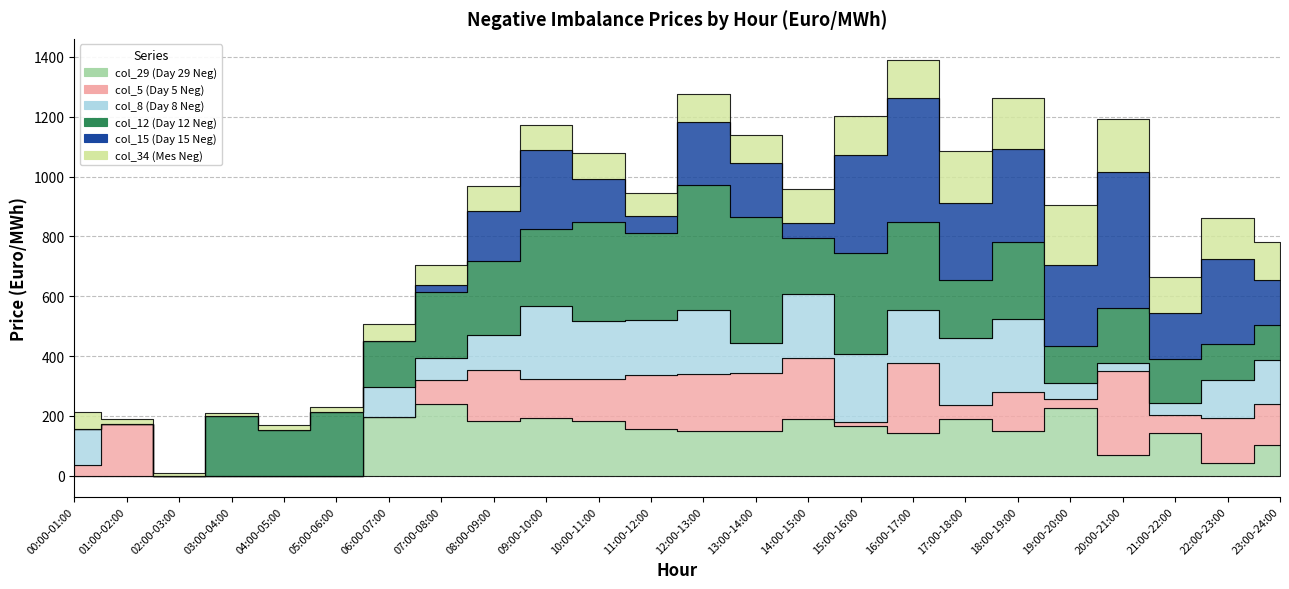

Reading left to right, what are all the values shown in this chart?

col_29 (Day 29 Neg): 00:00-01:00=0.0	01:00-02:00=0.0	02:00-03:00=0.0	03:00-04:00=0.0	04:00-05:00=0.0	05:00-06:00=0.0	06:00-07:00=197.6	07:00-08:00=240.4	08:00-09:00=182.5	09:00-10:00=193.2	10:00-11:00=181.4	11:00-12:00=157.9	12:00-13:00=149.5	13:00-14:00=149.5	14:00-15:00=191.1	15:00-16:00=166.5	16:00-17:00=142.0	17:00-18:00=190.0	18:00-19:00=148.2	19:00-20:00=225.3	20:00-21:00=67.7	21:00-22:00=141.5	22:00-23:00=42.2	23:00-24:00=102.0
col_5 (Day 5 Neg): 00:00-01:00=37.2	01:00-02:00=173.0	02:00-03:00=0.0	03:00-04:00=0.0	04:00-05:00=0.0	05:00-06:00=0.0	06:00-07:00=0.0	07:00-08:00=80.4	08:00-09:00=172.0	09:00-10:00=130.6	10:00-11:00=141.3	11:00-12:00=177.9	12:00-13:00=189.0	13:00-14:00=195.3	14:00-15:00=201.6	15:00-16:00=12.7	16:00-17:00=234.8	17:00-18:00=44.8	18:00-19:00=132.6	19:00-20:00=30.0	20:00-21:00=283.2	21:00-22:00=61.8	22:00-23:00=152.2	23:00-24:00=138.5
col_8 (Day 8 Neg): 00:00-01:00=117.9	01:00-02:00=0.0	02:00-03:00=0.0	03:00-04:00=0.0	04:00-05:00=0.0	05:00-06:00=0.0	06:00-07:00=99.6	07:00-08:00=74.1	08:00-09:00=114.6	09:00-10:00=242.1	10:00-11:00=193.2	11:00-12:00=184.5	12:00-13:00=214.2	13:00-14:00=99.3	14:00-15:00=216.3	15:00-16:00=226.8	16:00-17:00=178.4	17:00-18:00=224.9	18:00-19:00=241.6	19:00-20:00=54.6	20:00-21:00=24.5	21:00-22:00=40.5	22:00-23:00=126.6	23:00-24:00=145.4
col_12 (Day 12 Neg): 00:00-01:00=0.0	01:00-02:00=0.0	02:00-03:00=0.0	03:00-04:00=198.4	04:00-05:00=153.8	05:00-06:00=214.2	06:00-07:00=151.8	07:00-08:00=220.5	08:00-09:00=249.9	09:00-10:00=260.4	10:00-11:00=330.4	11:00-12:00=291.8	12:00-13:00=420.0	13:00-14:00=420.0	14:00-15:00=184.0	15:00-16:00=337.1	16:00-17:00=292.6	17:00-18:00=192.9	18:00-19:00=258.2	19:00-20:00=124.2	20:00-21:00=186.0	21:00-22:00=145.3	22:00-23:00=121.0	23:00-24:00=119.2
col_15 (Day 15 Neg): 00:00-01:00=0.0	01:00-02:00=0.0	02:00-03:00=0.0	03:00-04:00=0.0	04:00-05:00=0.0	05:00-06:00=0.0	06:00-07:00=0.0	07:00-08:00=21.2	08:00-09:00=167.3	09:00-10:00=262.0	10:00-11:00=146.5	11:00-12:00=57.3	12:00-13:00=210.0	13:00-14:00=181.7	14:00-15:00=52.0	15:00-16:00=328.3	16:00-17:00=416.0	17:00-18:00=259.6	18:00-19:00=310.8	19:00-20:00=269.9	20:00-21:00=454.0	21:00-22:00=154.7	22:00-23:00=283.1	23:00-24:00=150.2
col_34 (Mes Neg): 00:00-01:00=58.9	01:00-02:00=15.5	02:00-03:00=10.6	03:00-04:00=12.8	04:00-05:00=14.8	05:00-06:00=14.1	06:00-07:00=58.1	07:00-08:00=66.6	08:00-09:00=82.7	09:00-10:00=84.3	10:00-11:00=86.9	11:00-12:00=74.8	12:00-13:00=94.5	13:00-14:00=91.5	14:00-15:00=112.6	15:00-16:00=130.6	16:00-17:00=126.7	17:00-18:00=172.9	18:00-19:00=170.0	19:00-20:00=202.2	20:00-21:00=178.2	21:00-22:00=121.2	22:00-23:00=134.9	23:00-24:00=125.6